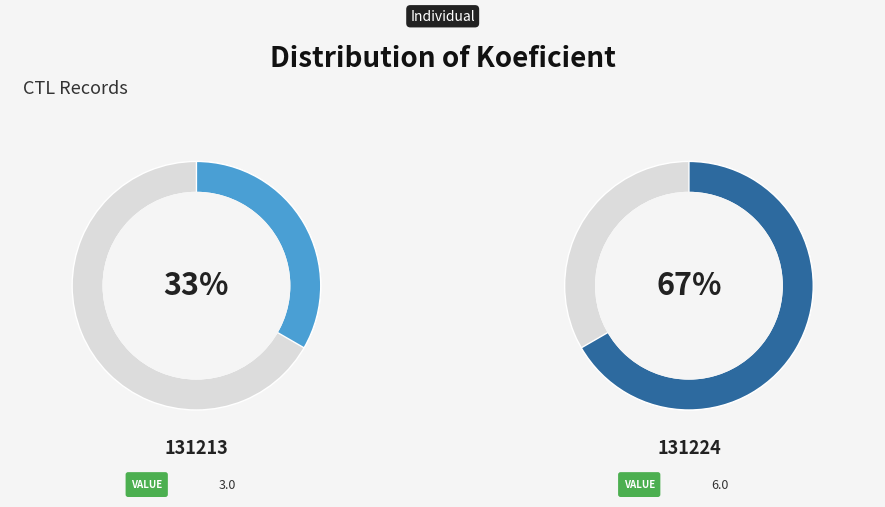

How many slices are in this pie chart?

2